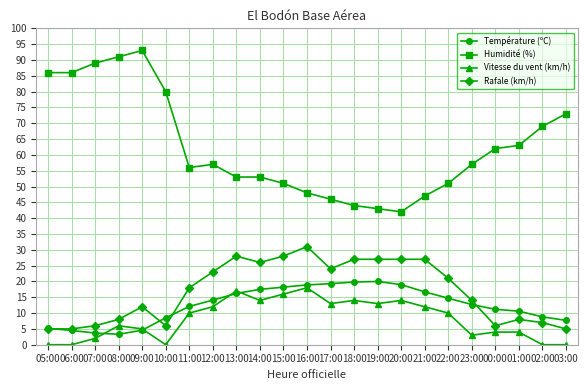

Rank the series by their maximum value, from lowest to highest.

Vitesse du vent (km/h), Température (ºC), Rafale (km/h), Humidité (%)